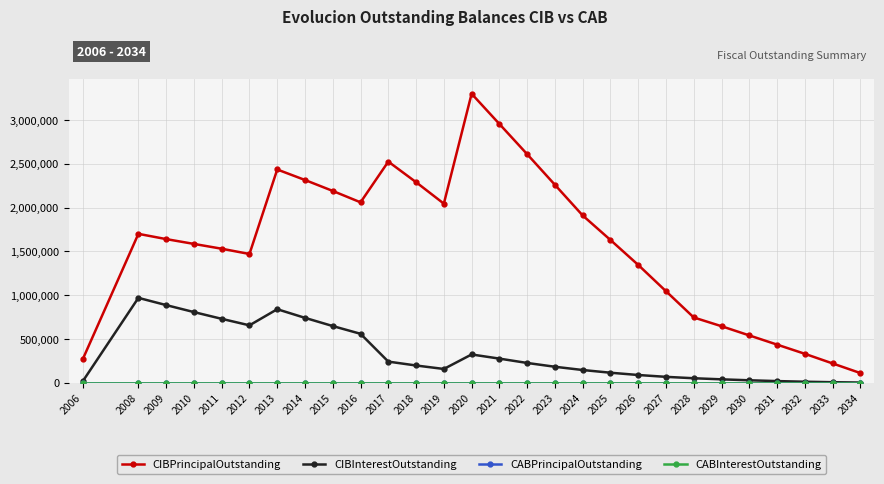

Reading left to right, extract all data points from this chart.

CIBPrincipalOutstanding: 270700.0	1700000.0	1640000.0	1585000.0	1530000.0	1470000.0	2435000.0	2315000.0	2190000.0	2060000.0	2525000.0	2290000.0	2045000.0	3300000.0	2955000.0	2610000.0	2260000.0	1910000.0	1630000.0	1345000.0	1045000.0	745000.0	645000.0	540000.0	435000.0	330000.0	220000.0	110000.0
CIBInterestOutstanding: 17952.7	968962.5	886297.5	806478.8	729382.5	655132.5	839246.8	740531.2	646845.5	558390.0	240827.5	196461.2	156879.0	322449.9	275114.0	225458.9	182027.3	144862.5	113964.6	87908.3	66823.4	50880.5	38349.6	27500.7	18417.9	11101.2	5550.6	1850.2
CABPrincipalOutstanding: 0.0	0.0	0.0	0.0	0.0	0.0	0.0	0.0	0.0	0.0	0.0	0.0	0.0	0.0	0.0	0.0	0.0	0.0	0.0	0.0	0.0	0.0	0.0	0.0	0.0	0.0	0.0	0.0
CABInterestOutstanding: 0.0	0.0	0.0	0.0	0.0	0.0	0.0	0.0	0.0	0.0	0.0	0.0	0.0	0.0	0.0	0.0	0.0	0.0	0.0	0.0	0.0	0.0	0.0	0.0	0.0	0.0	0.0	0.0